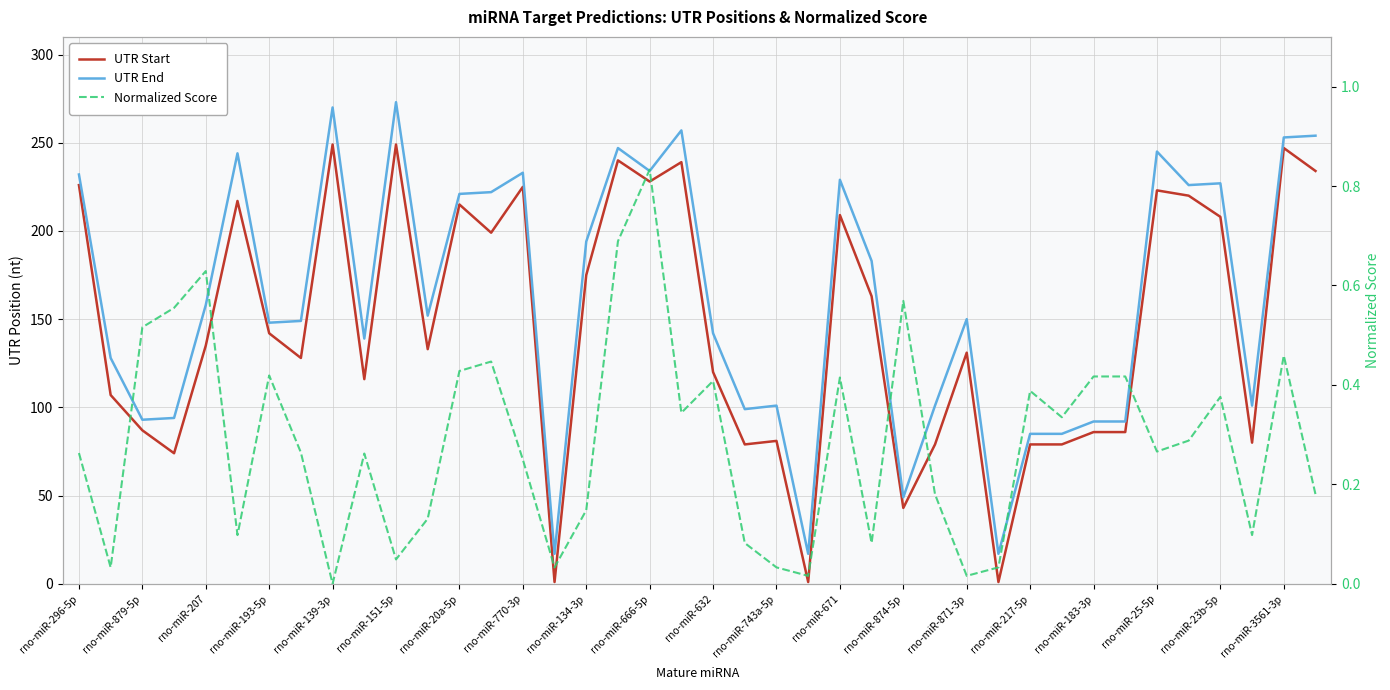

Reading left to right, list all the values displayed in this chart.

UTR Start: 226.0	107.0	87.0	74.0	135.0	217.0	142.0	128.0	249.0	116.0	249.0	133.0	215.0	199.0	225.0	1.0	175.0	240.0	228.0	239.0	120.0	79.0	81.0	1.0	209.0	163.0	43.0	79.0	131.0	1.0	79.0	79.0	86.0	86.0	223.0	220.0	208.0	80.0	247.0	234.0
UTR End: 232.0	128.0	93.0	94.0	158.0	244.0	148.0	149.0	270.0	139.0	273.0	152.0	221.0	222.0	233.0	17.0	194.0	247.0	234.0	257.0	142.0	99.0	101.0	17.0	229.0	183.0	49.0	101.0	150.0	17.0	85.0	85.0	92.0	92.0	245.0	226.0	227.0	101.0	253.0	254.0
Normalized Score: 0.3	0.0	0.5	0.6	0.6	0.1	0.4	0.3	0.0	0.3	0.0	0.1	0.4	0.4	0.2	0.0	0.1	0.7	0.8	0.3	0.4	0.1	0.0	0.0	0.4	0.1	0.6	0.2	0.0	0.0	0.4	0.3	0.4	0.4	0.3	0.3	0.4	0.1	0.5	0.2